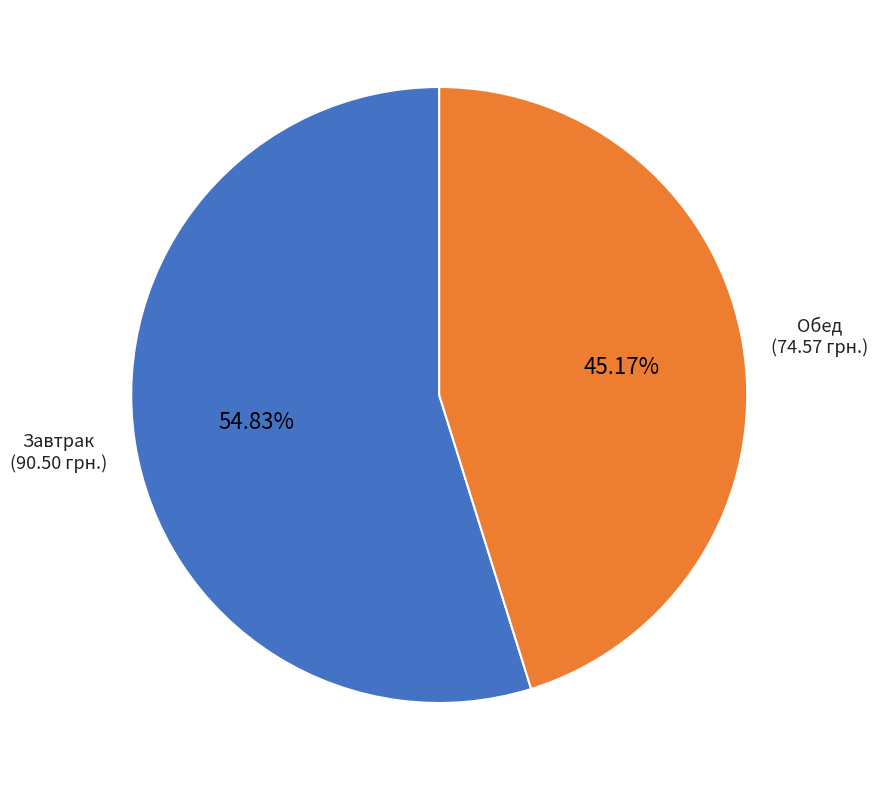

Is there a majority slice in this chart?

Yes